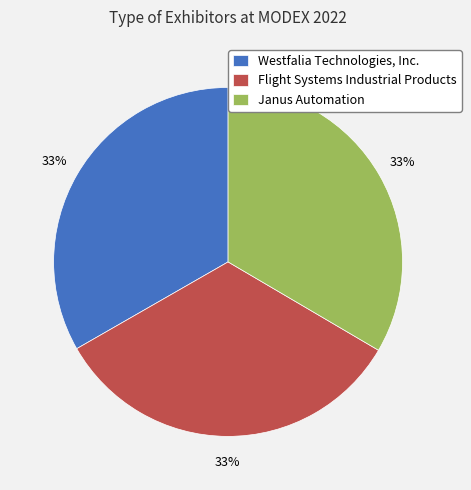

Combined, do Westfalia Technologies, Inc. and Janus Automation account for over 50%?

Yes